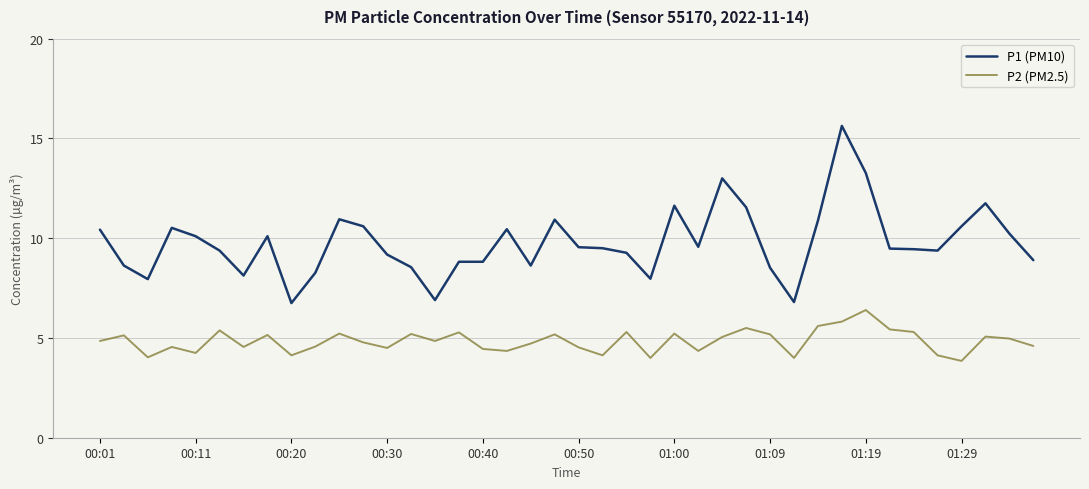

Rank the series by their average value, from lowest to highest.

P2 (PM2.5), P1 (PM10)